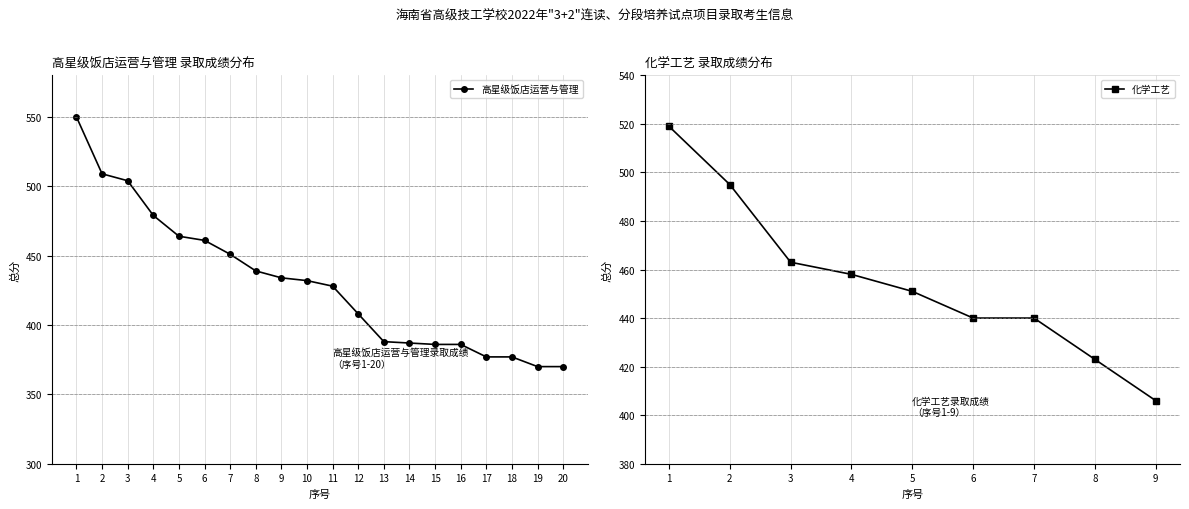

What is the minimum value shown in the chart?

370